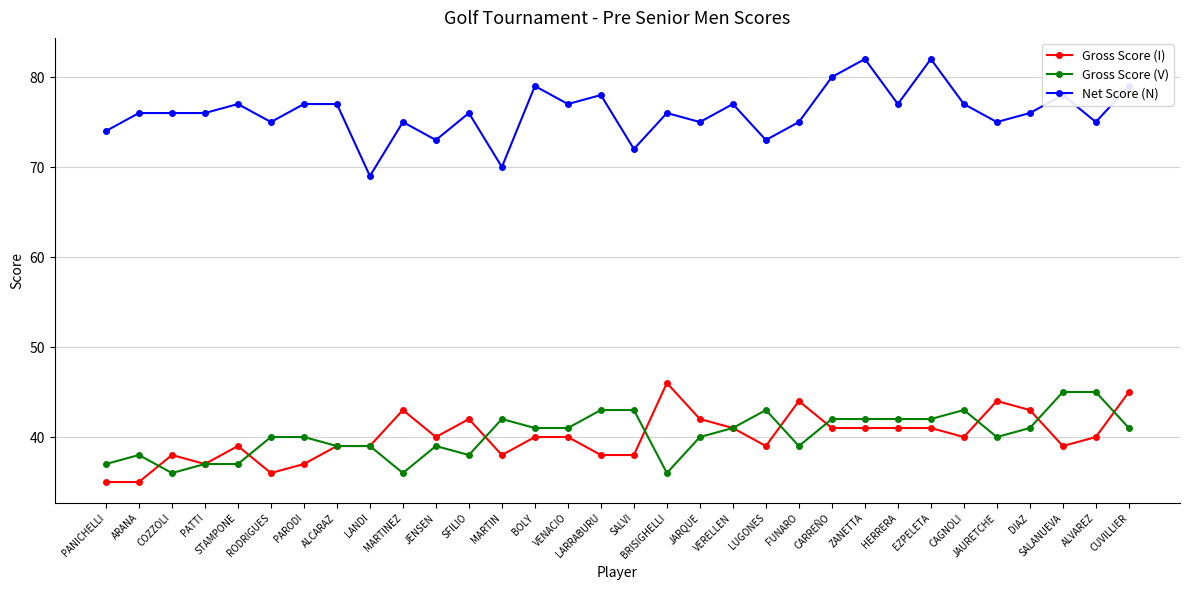

At which category does Gross Score (I) reach its first local peak?

COZZOLI